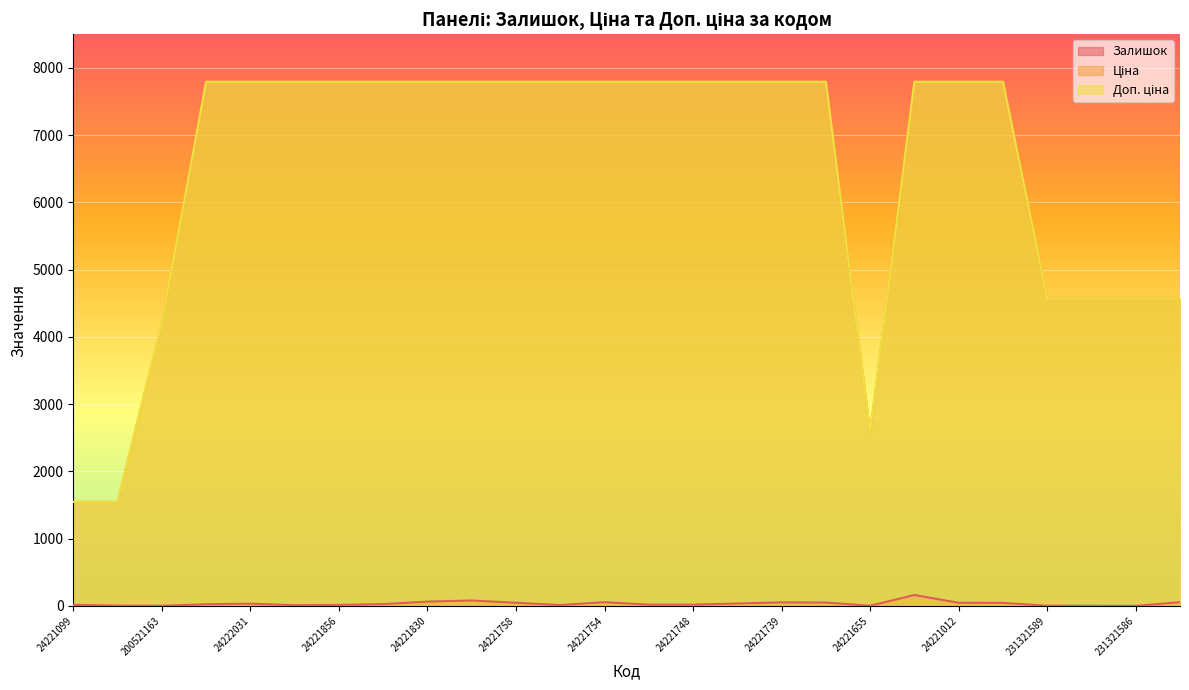

Reading left to right, transcribe all the data shown in this chart.

Залишок: 16.0	4.0	2.0	25.0	33.0	11.0	15.0	27.0	64.0	81.0	47.0	13.0	56.0	19.0	19.0	36.0	53.0	50.0	3.0	162.0	47.0	45.0	3.0	2.0	1.0	55.0
Ціна: 1547.7	1547.7	4204.8	7792.9	7792.9	7792.9	7792.9	7792.9	7792.9	7792.9	7792.9	7792.9	7792.9	7792.9	7792.9	7792.9	7792.9	7792.9	2578.7	7792.9	7792.9	7792.9	4571.4	4571.4	4571.4	4571.4
Доп. ціна: 1548.0	1548.0	4205.0	7792.9	7792.9	7792.9	7792.9	7792.9	7792.9	7792.9	7792.9	7792.9	7792.9	7792.9	7792.9	7792.9	7792.9	7792.9	2579.0	7792.9	7792.9	7792.9	4571.0	4571.0	4571.0	4571.0